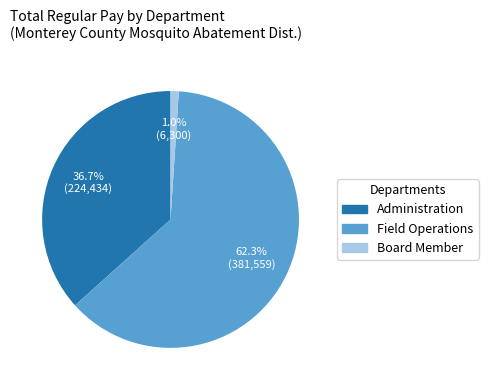

Is there any slice that represents more than half of the pie?

Yes